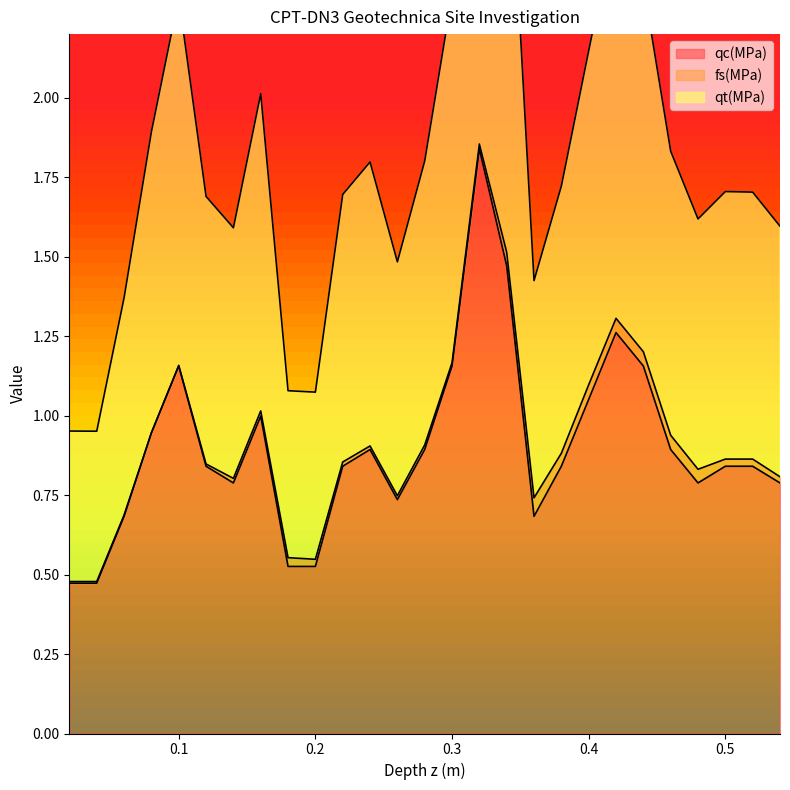

What position from the left is 0.48?

24